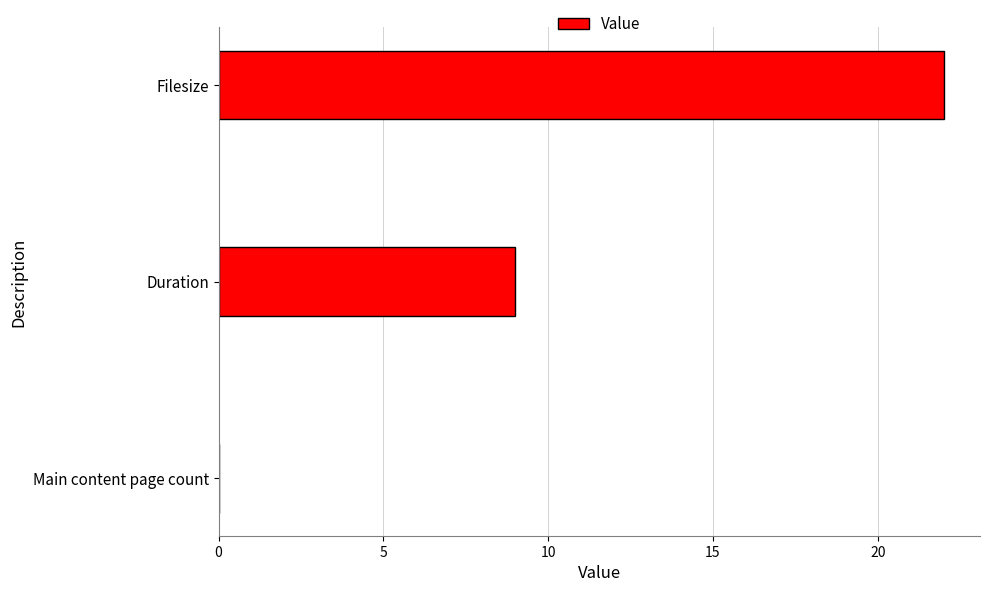

What is the change in value from Main content page count to Duration?

+9